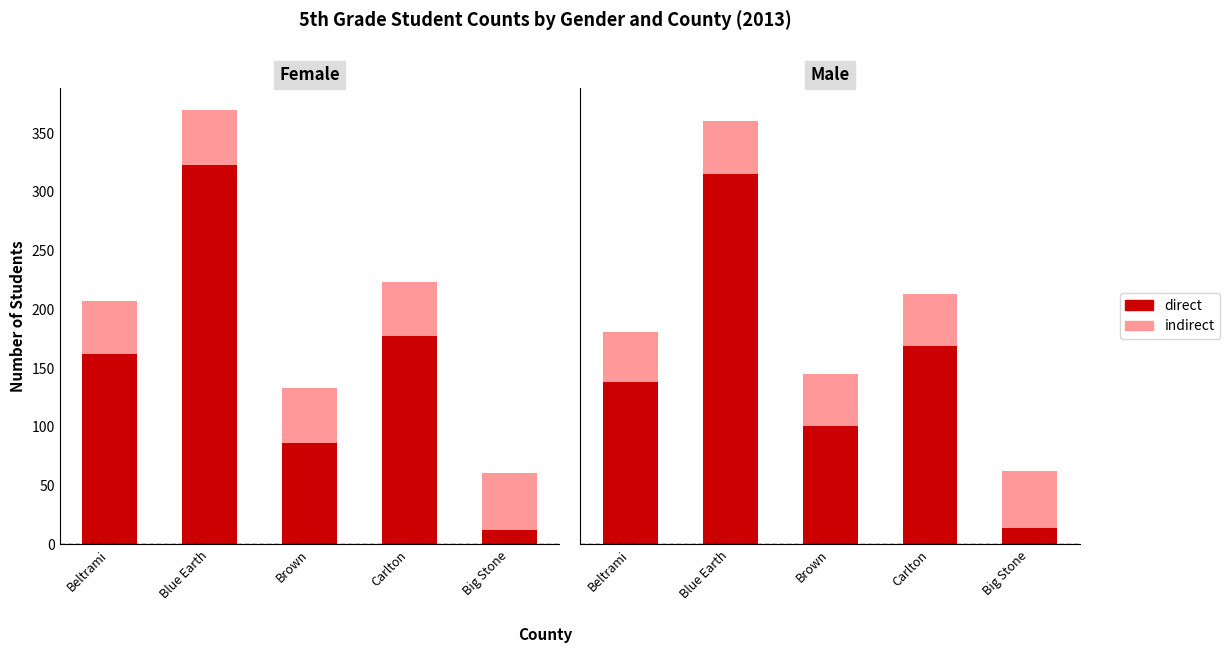

Which series changed the most between Blue Earth and Big Stone?

direct